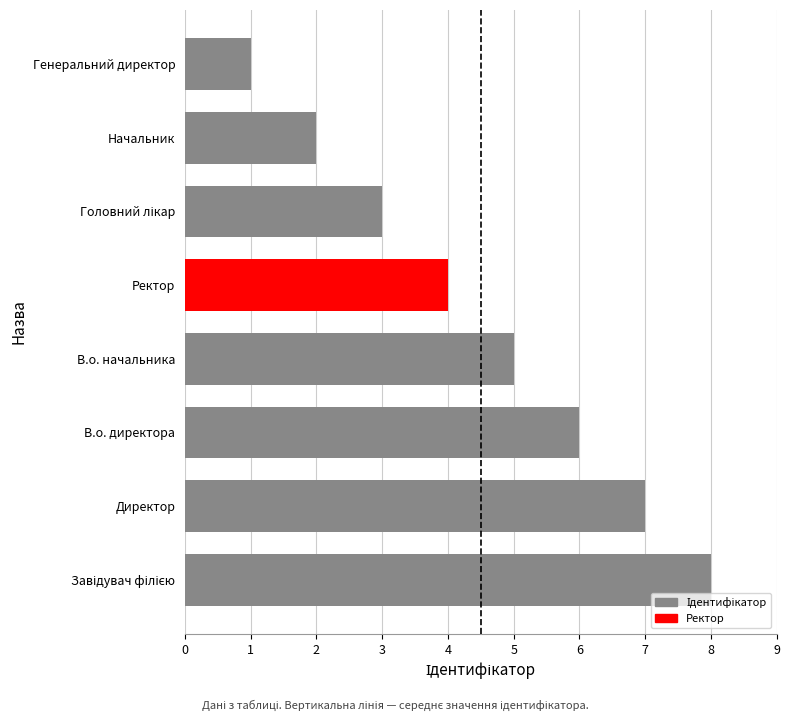

Reading bottom to top, list all the values displayed in this chart.

8	7	6	5	4	3	2	1